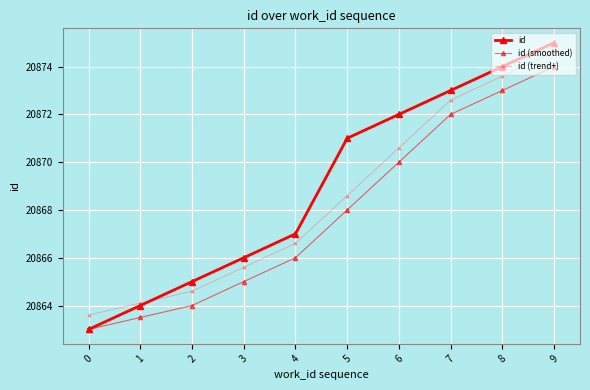

At which category is the sum across all series the highest?

9